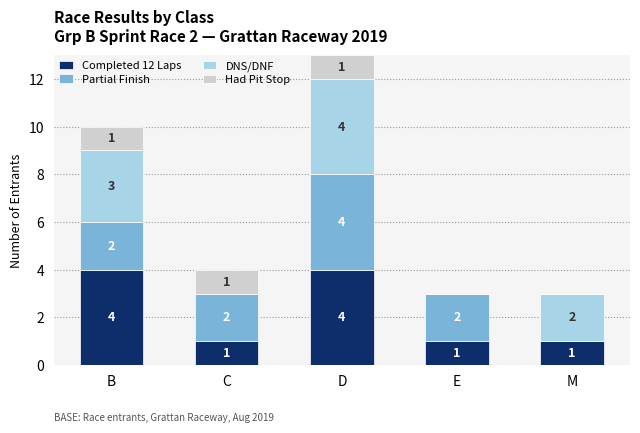

Reading left to right, transcribe the values for Completed 12 Laps.

B=4	C=1	D=4	E=1	M=1